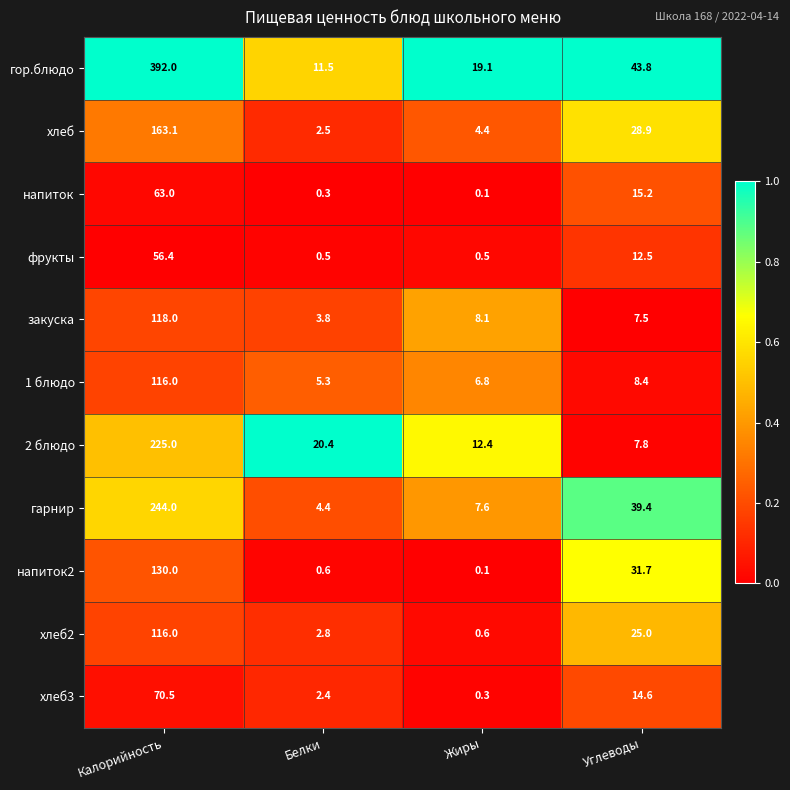

The напиток series shows 98.2 at Калорийность. True or false?

False